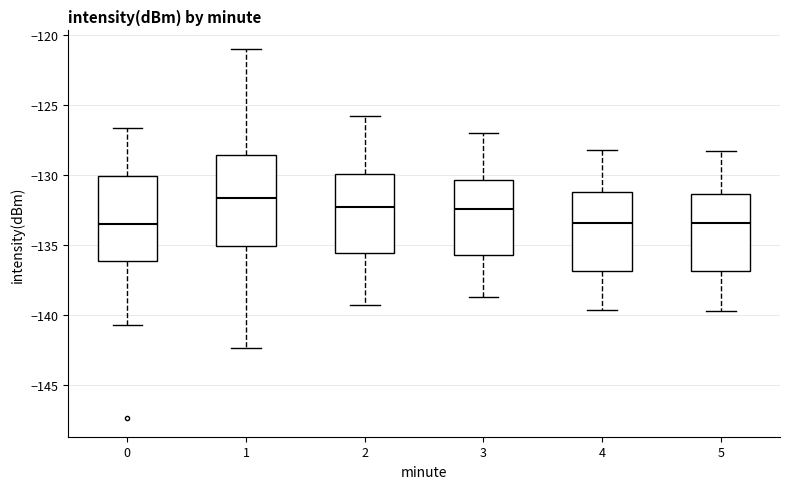

Reading left to right, transcribe this box plot: for each box, give where its median line is, the range the box spans, and where its two whiskers end, as read against the y-axis. The values are not printed on the chart, so give them approximately, as read against the axis.

0: median -133.5, box -136.0 to -130.0, whiskers -140.5 to -126.5
1: median -131.5, box -135.0 to -128.5, whiskers -142.5 to -121.0
2: median -132.0, box -135.5 to -130.0, whiskers -139.5 to -126.0
3: median -132.5, box -135.5 to -130.5, whiskers -138.5 to -127.0
4: median -133.5, box -137.0 to -131.0, whiskers -139.5 to -128.0
5: median -133.5, box -137.0 to -131.5, whiskers -139.5 to -128.5